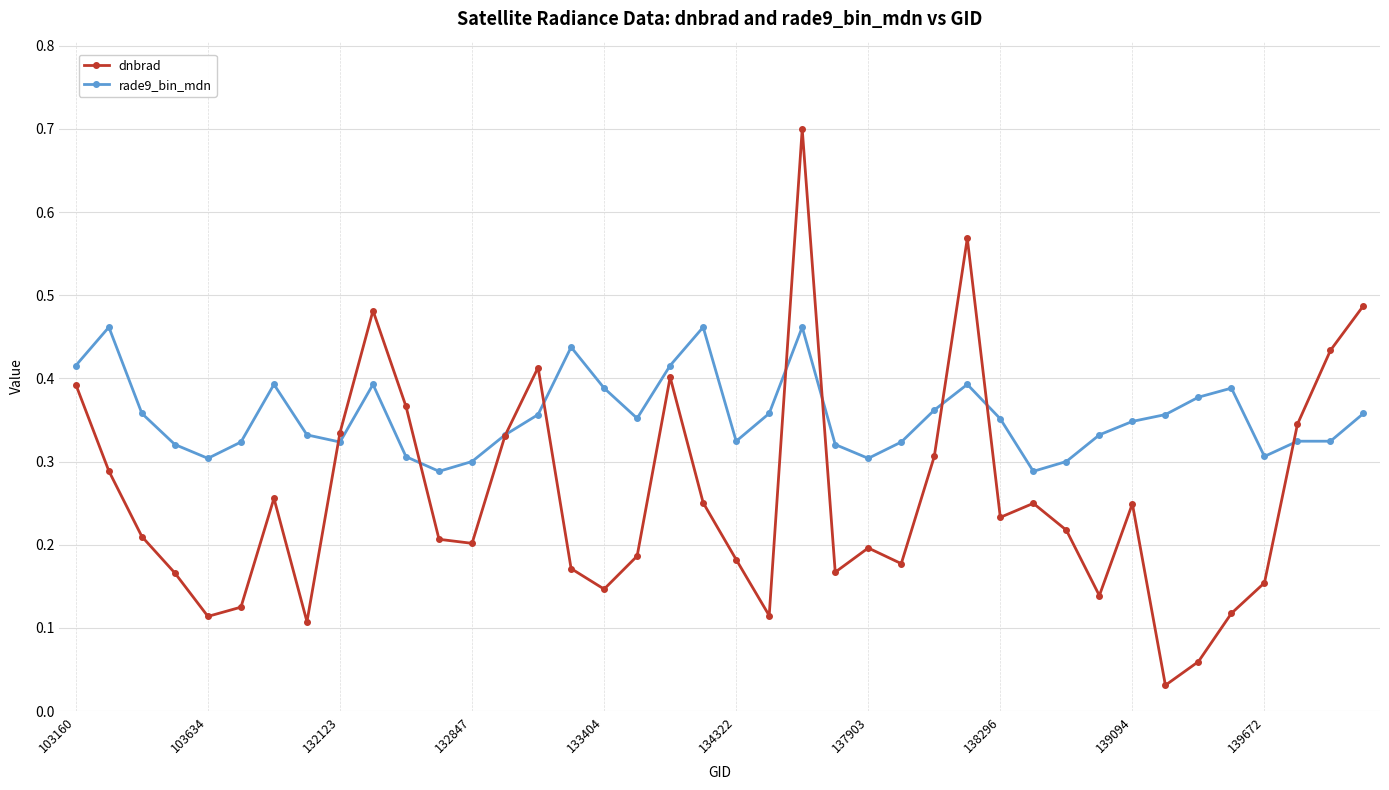

At how many categories does at least one series exceed 0?

40